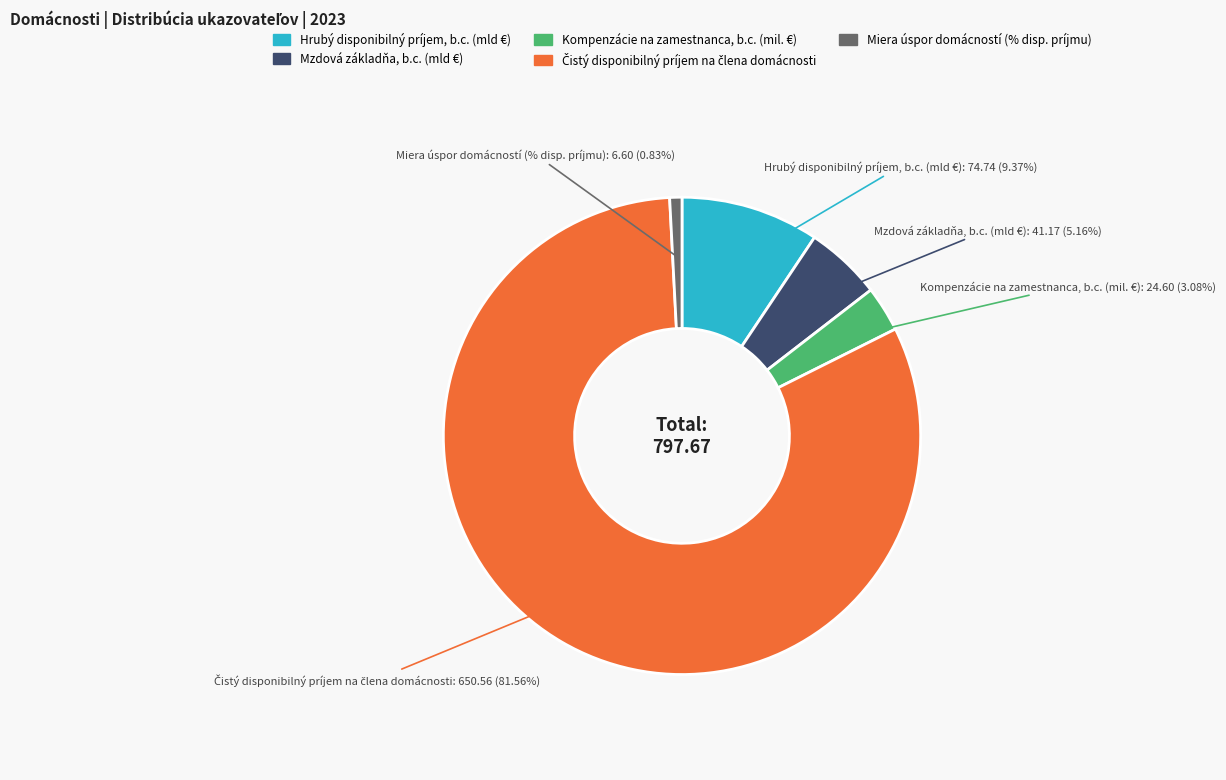

What is the smallest slice in the pie chart?

Miera úspor domácností (% disp. príjmu)